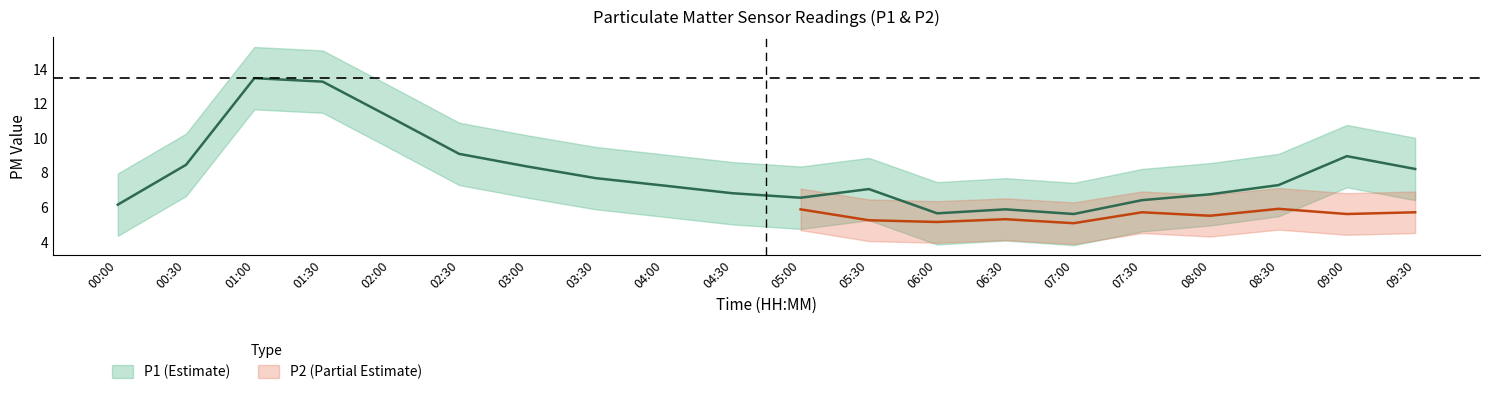

Is it true that the value at 02:00 is 11.2?

True